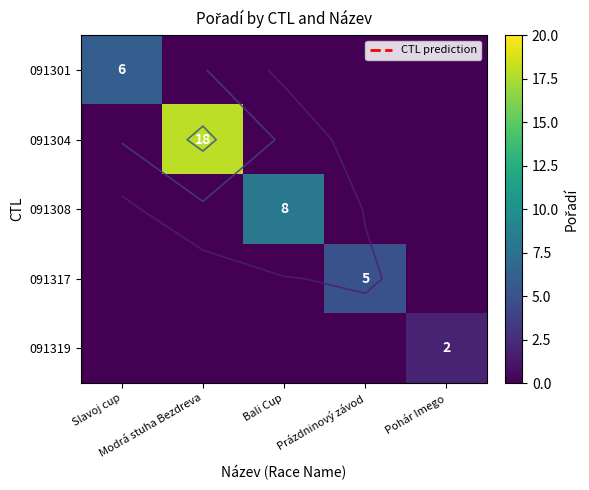

The 091319 series shows -1 at Prázdninový závod. True or false?

False